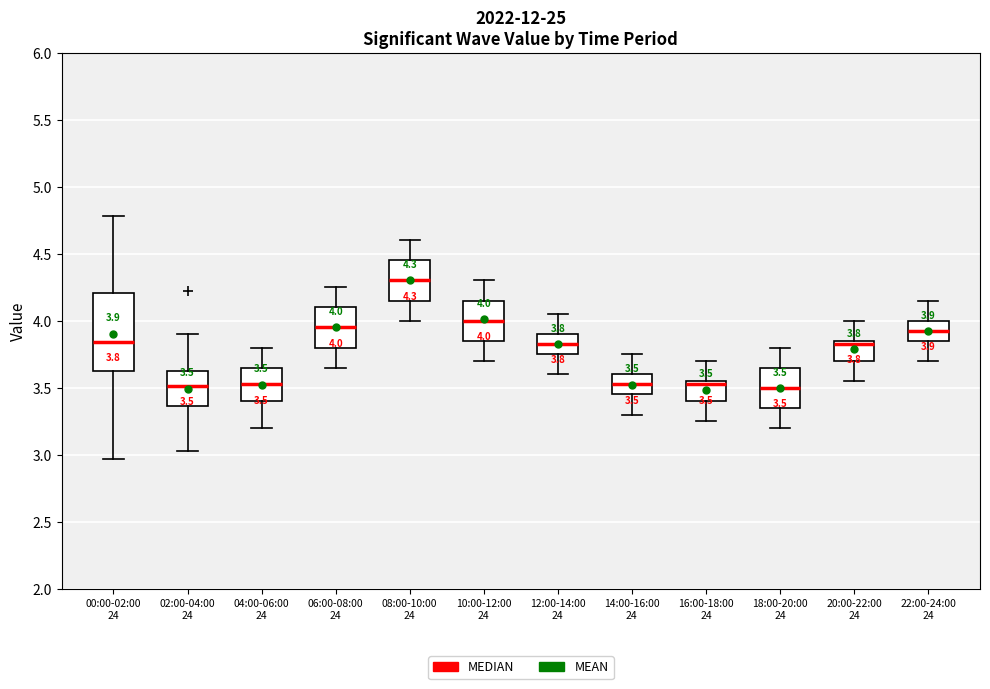

Comparing the boxes themselves (not the whiskers), which one is the tallest?

00:00-02:00 24